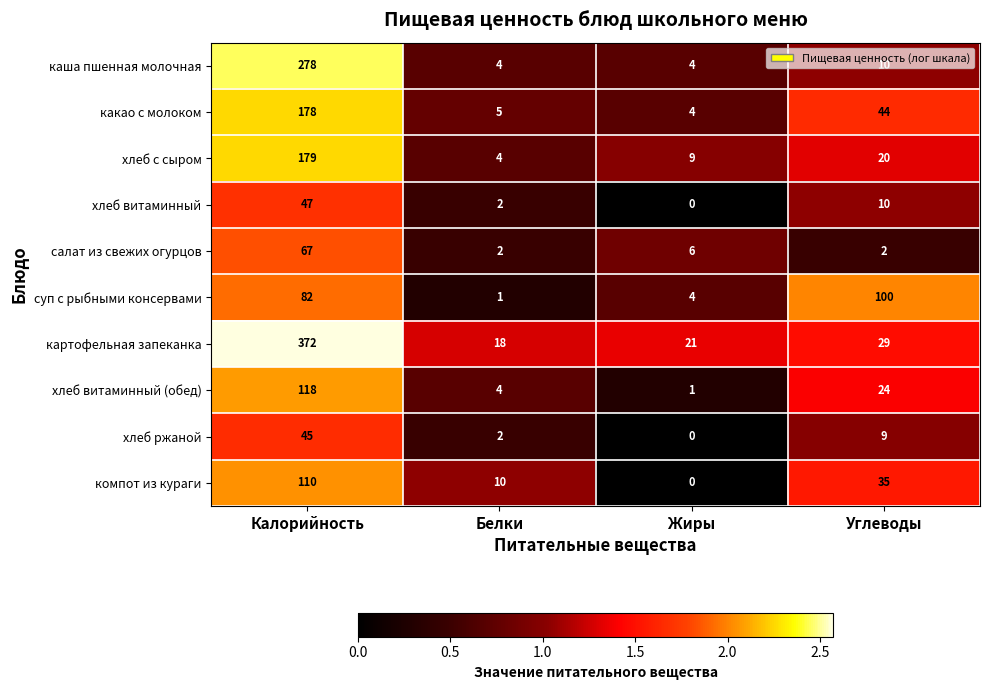

Which series has the largest total across all categories?

картофельная запеканка